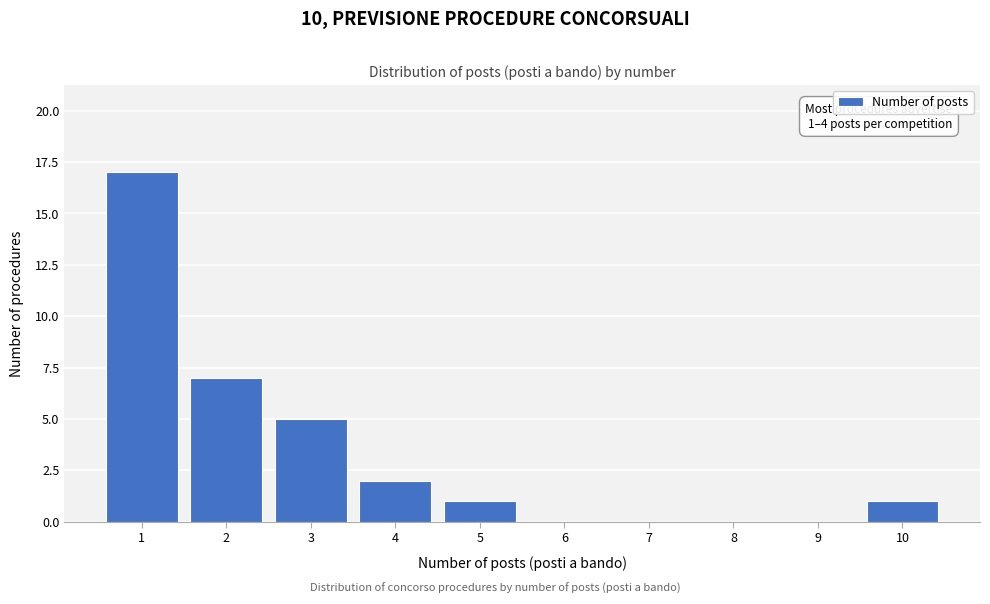

Which range on the x-axis has the tallest bar?

0.5 to 1.5